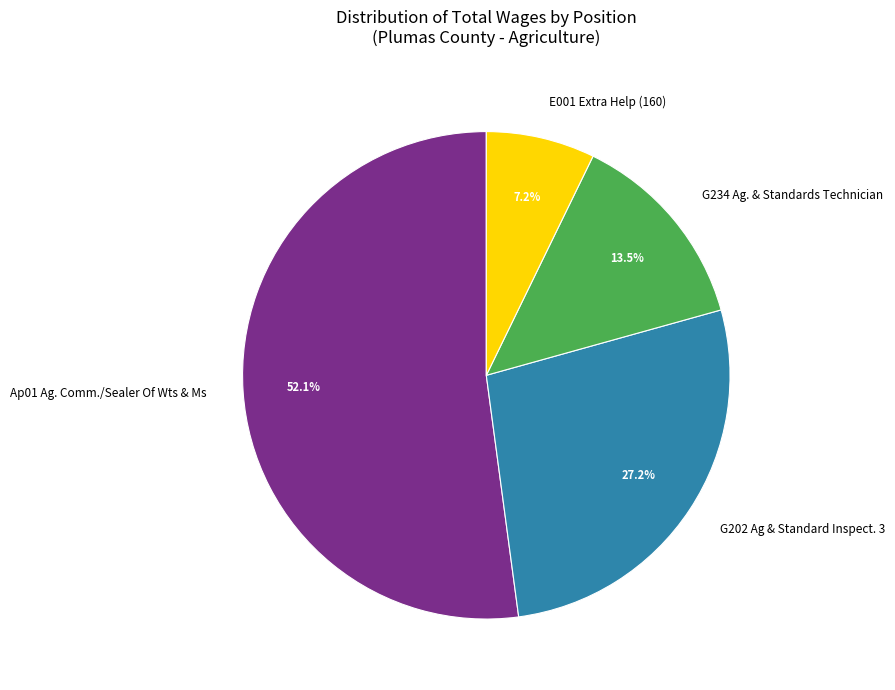

Count the number of slices in the pie.

4